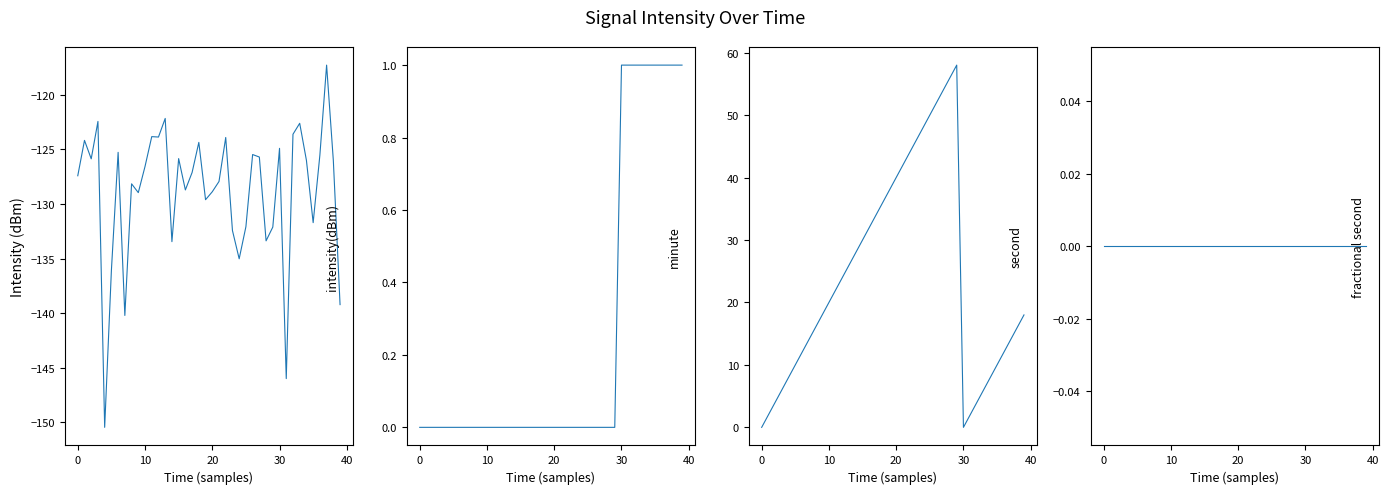

Is this an area chart (filled region under the line)?

No